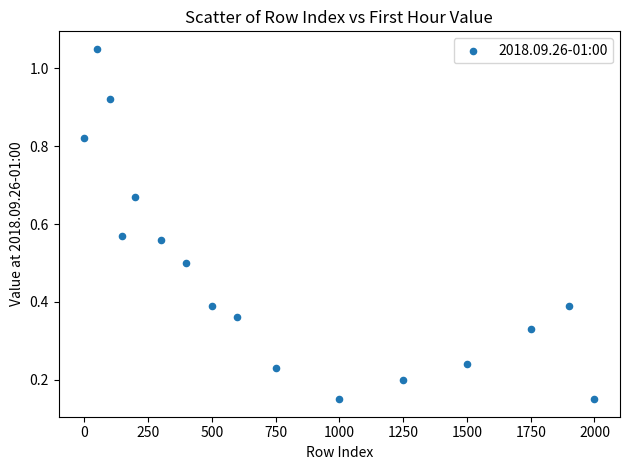

What is the range of X values (max minus min)?

2000.0